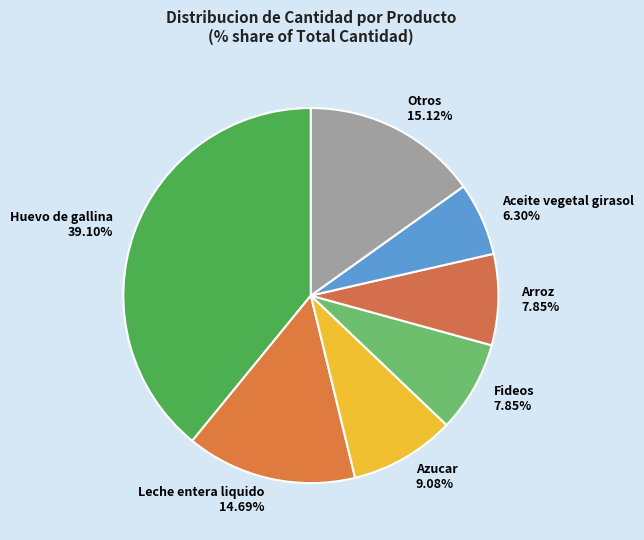

What is the largest slice in the pie chart?

Huevo de gallina